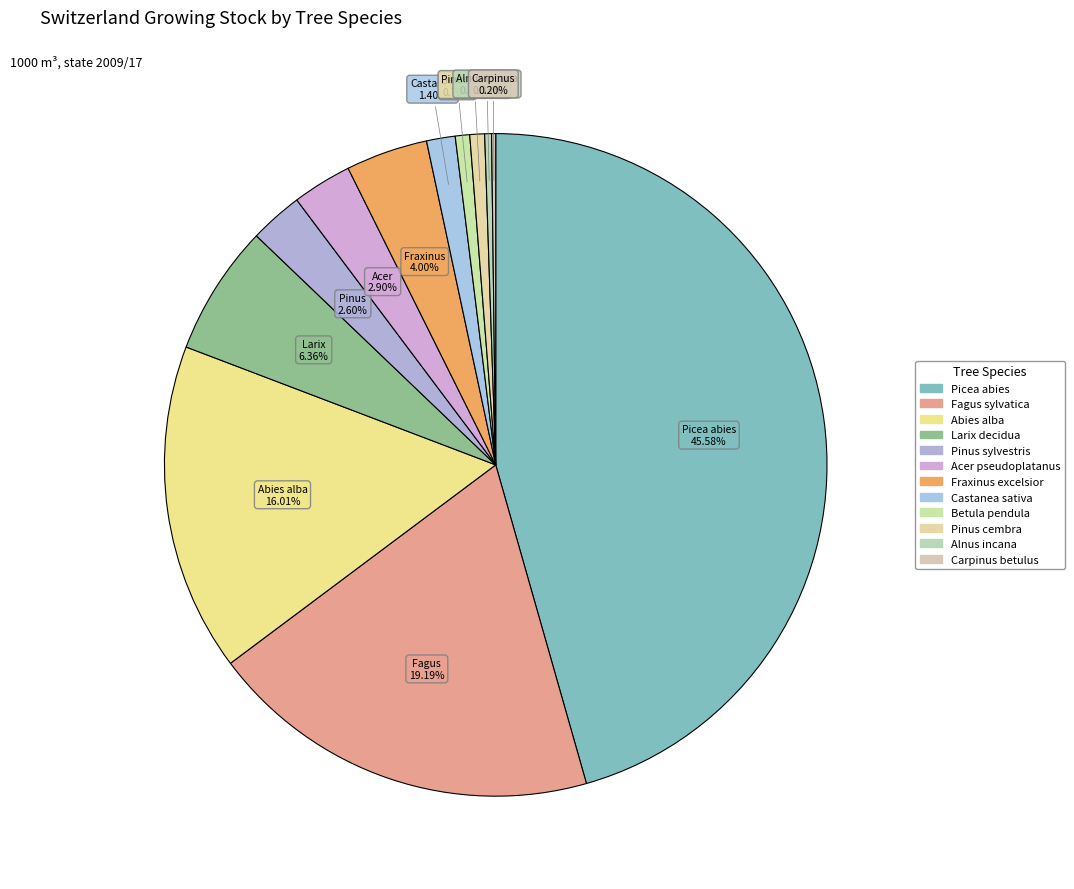

Do Carpinus betulus and Pinus sylvestris together represent more than half of the pie?

No